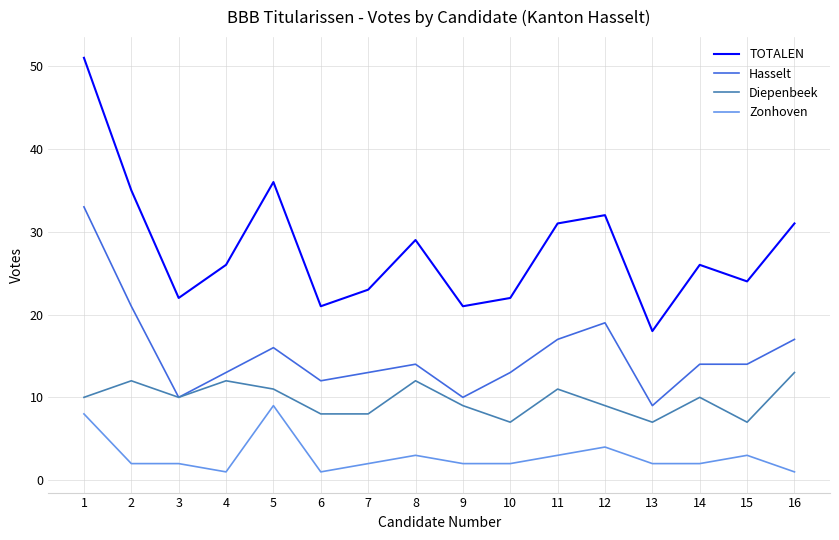

At how many categories does at least one series exceed 30?

6